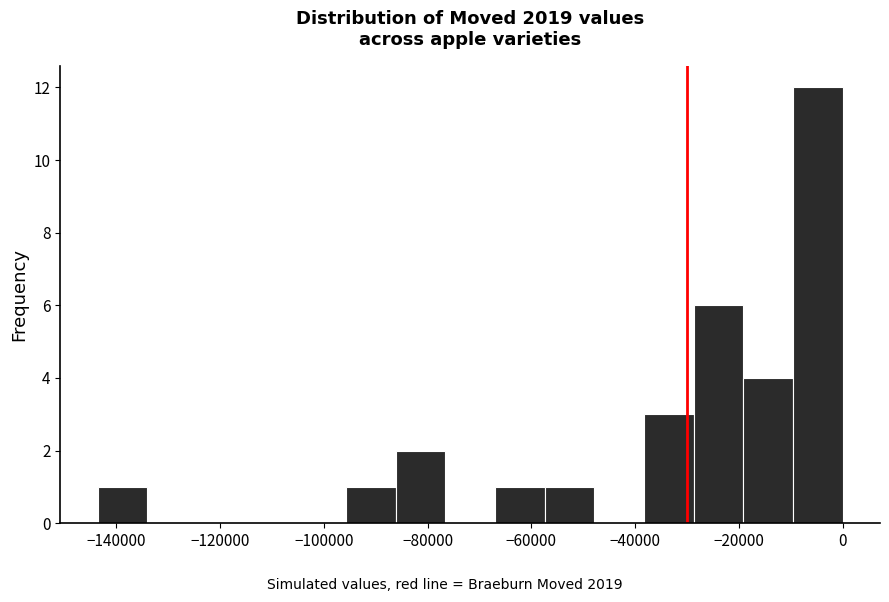

Which range on the x-axis has the tallest bar?

-10000 to 0